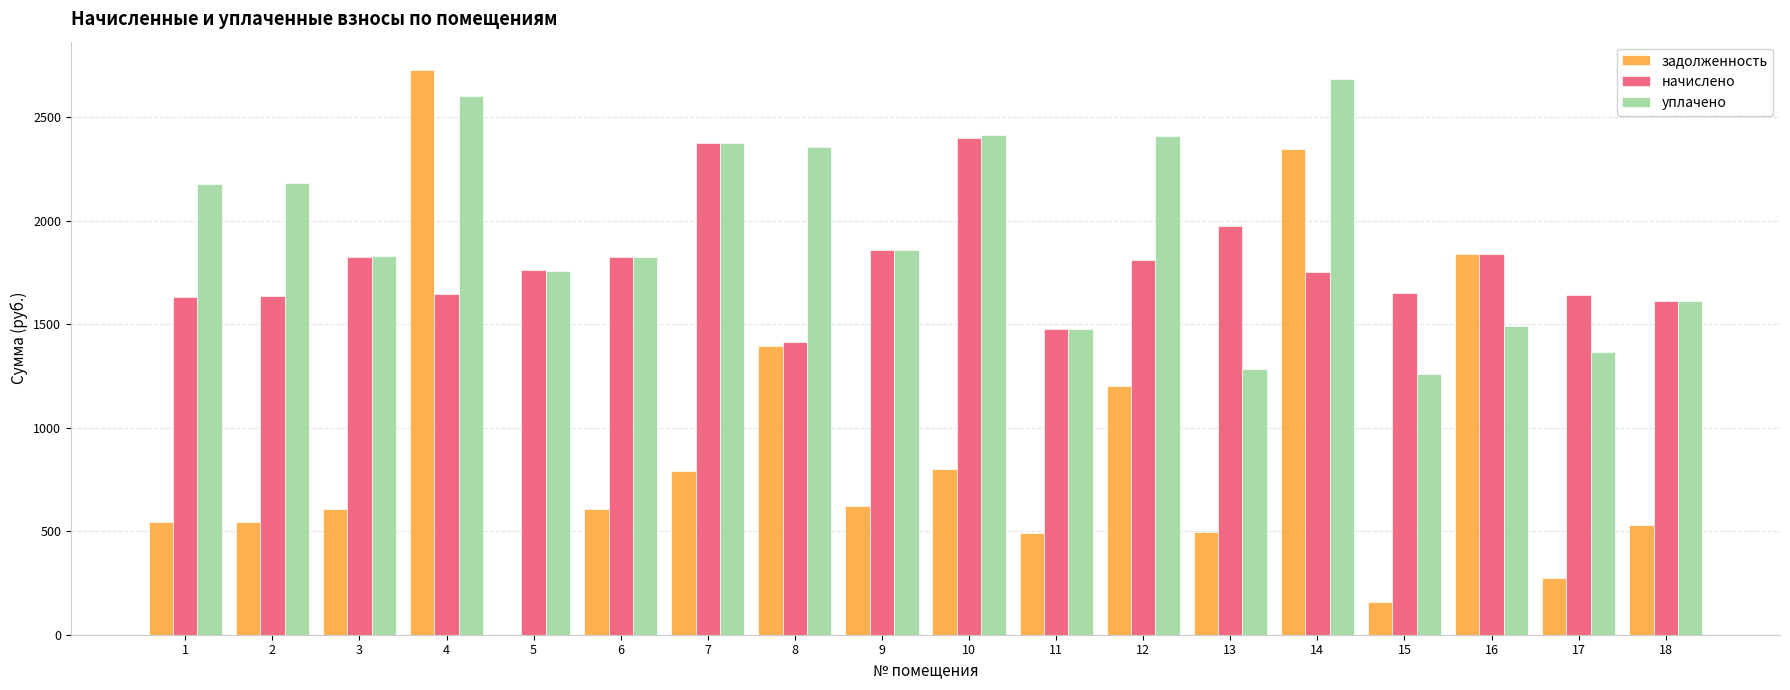

Is it true that начислено equals 1646.0 at 4?

True